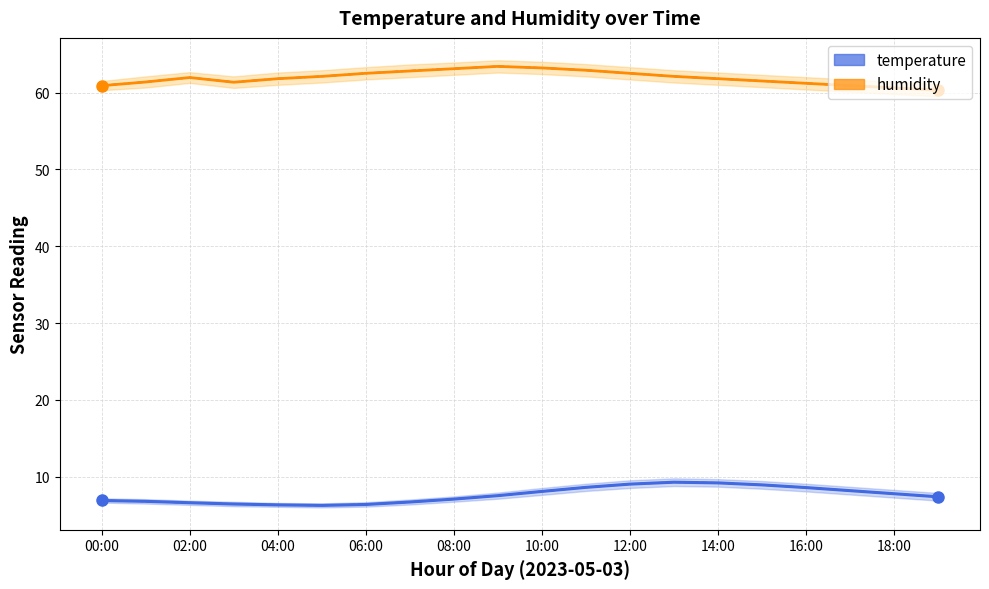

Reading left to right, list all the values displayed in this chart.

temperature: 6.9	6.8	6.6	6.5	6.3	6.3	6.4	6.7	7.1	7.5	8.1	8.6	9.1	9.3	9.2	8.9	8.6	8.2	7.8	7.4
humidity: 60.9	61.4	62.0	61.3	61.8	62.1	62.5	62.8	63.1	63.4	63.2	62.9	62.5	62.1	61.8	61.5	61.2	60.9	60.6	60.3
temperature_mid: 6.9	6.8	6.6	6.5	6.3	6.3	6.4	6.7	7.1	7.6	8.1	8.6	9.1	9.3	9.2	8.9	8.6	8.2	7.8	7.4
humidity_mid: 60.9	61.4	62.0	61.4	61.8	62.1	62.5	62.8	63.1	63.4	63.2	62.9	62.5	62.1	61.8	61.5	61.2	60.9	60.6	60.3